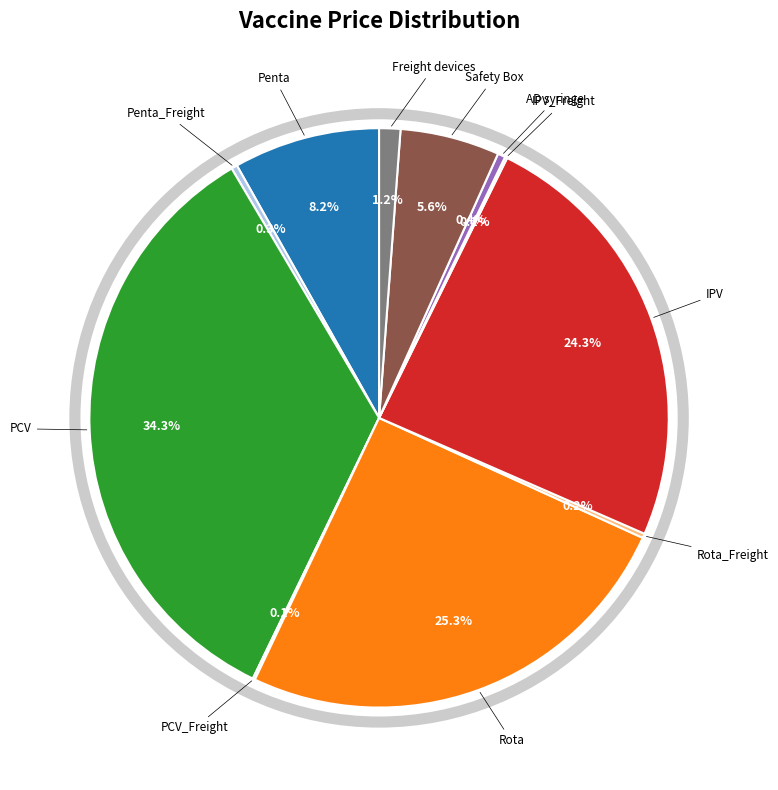

Does any single category account for the majority?

No